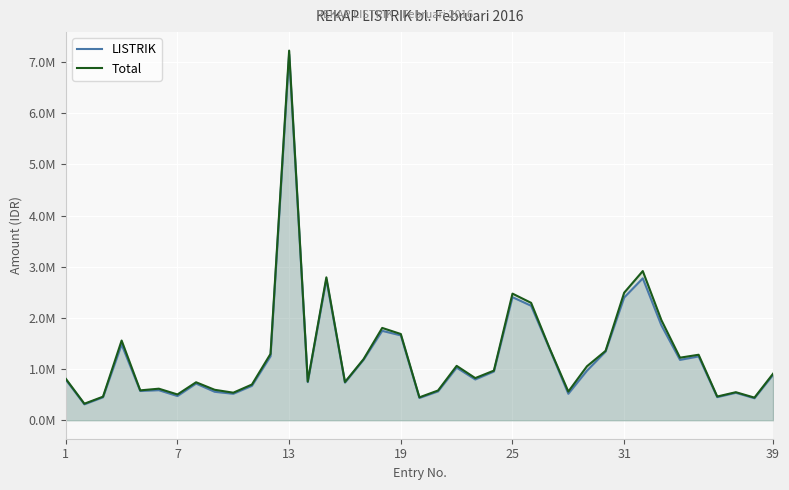

True or false: Total has a value of 970099 at 23.

True